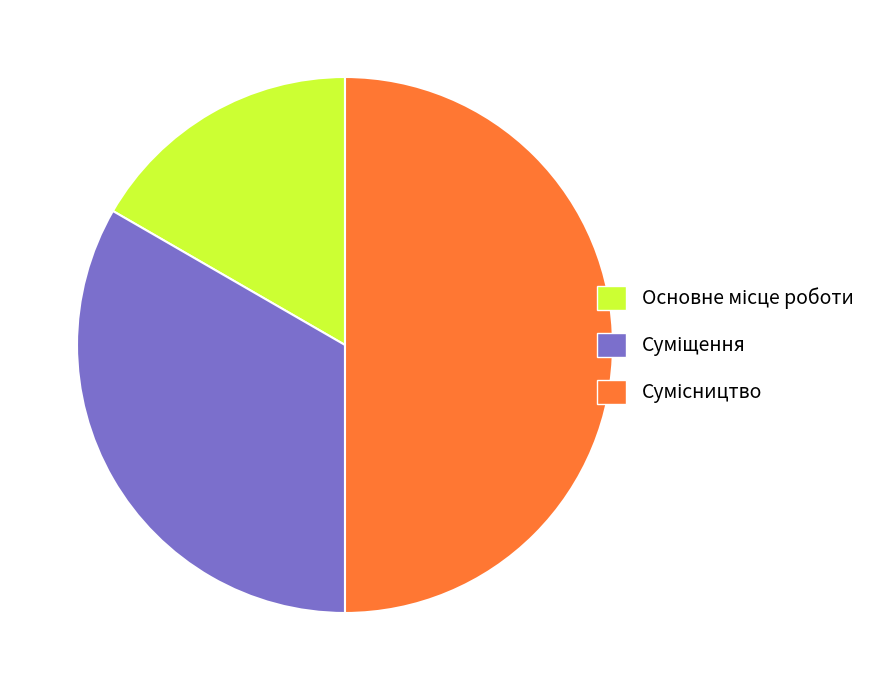

To the nearest percent, what percentage of the pie is Основне місце роботи?

17%